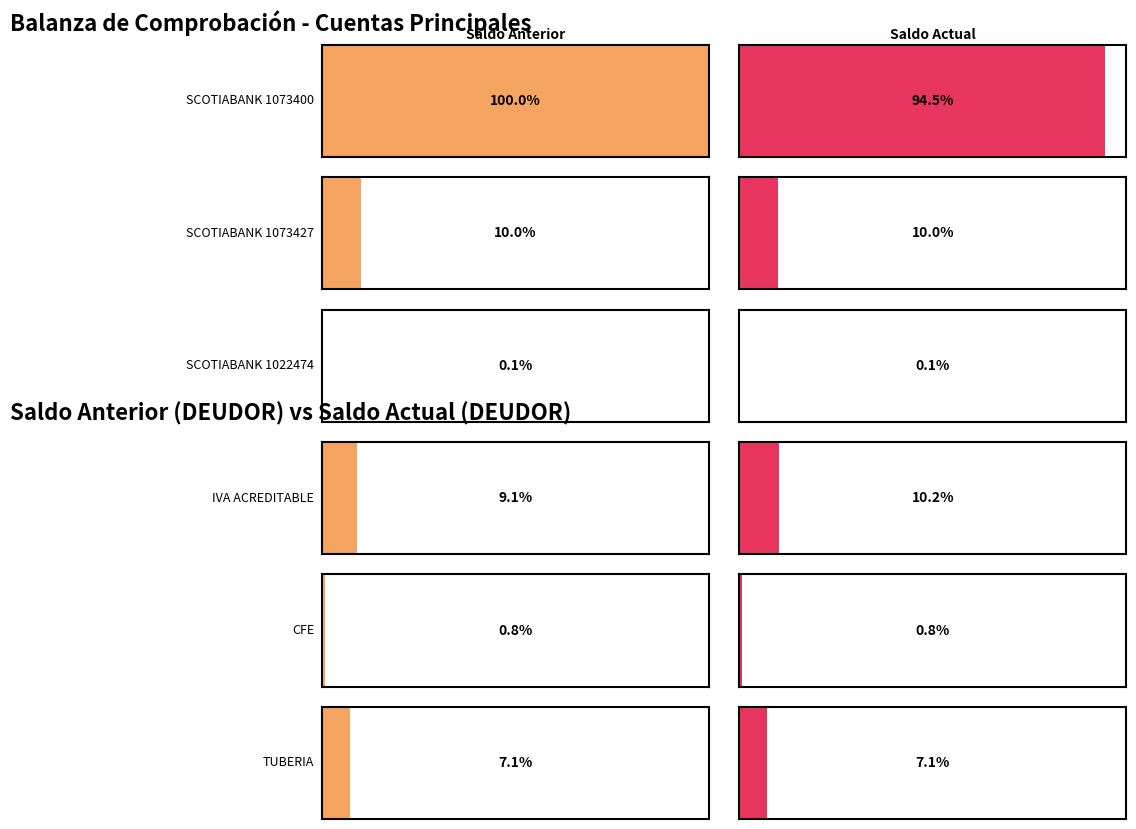

What position from the right is IVA ACREDITABLE?

3